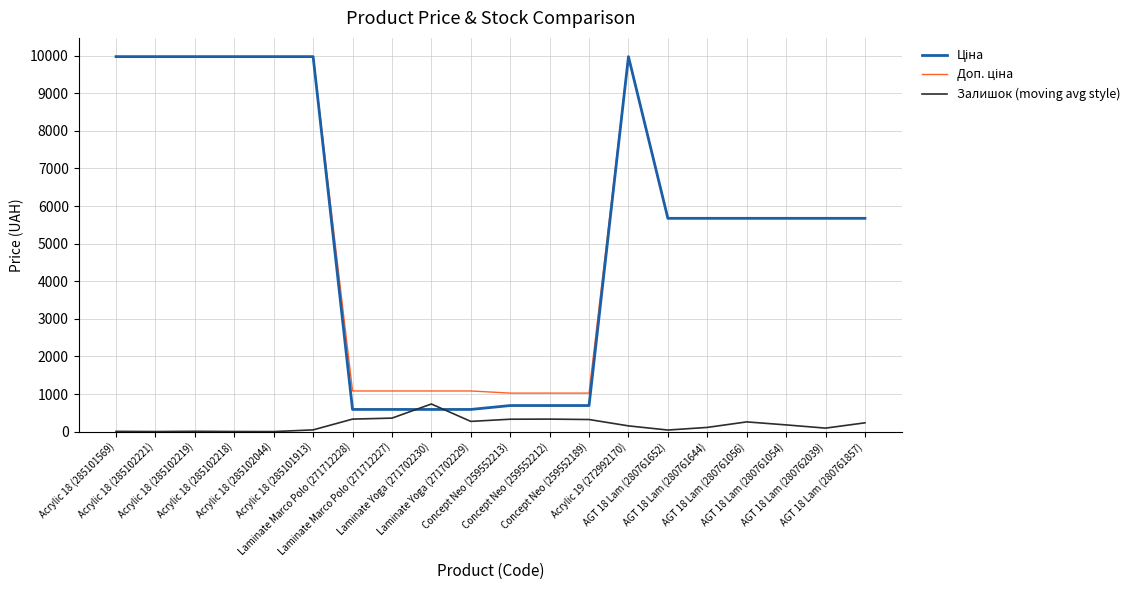

What is the maximum value for Залишок (moving avg style)?

735.0